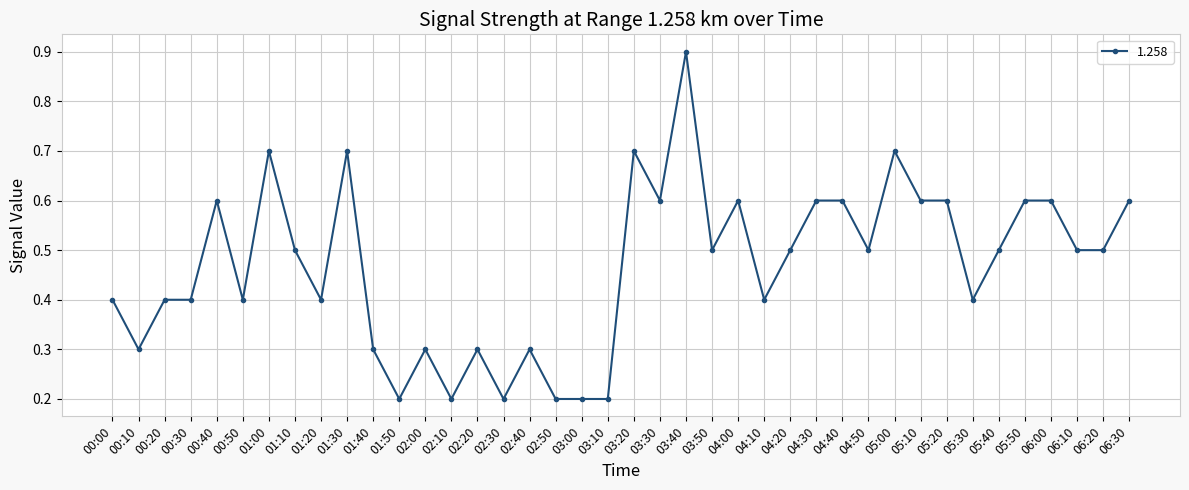

How many series are shown in this chart?

1